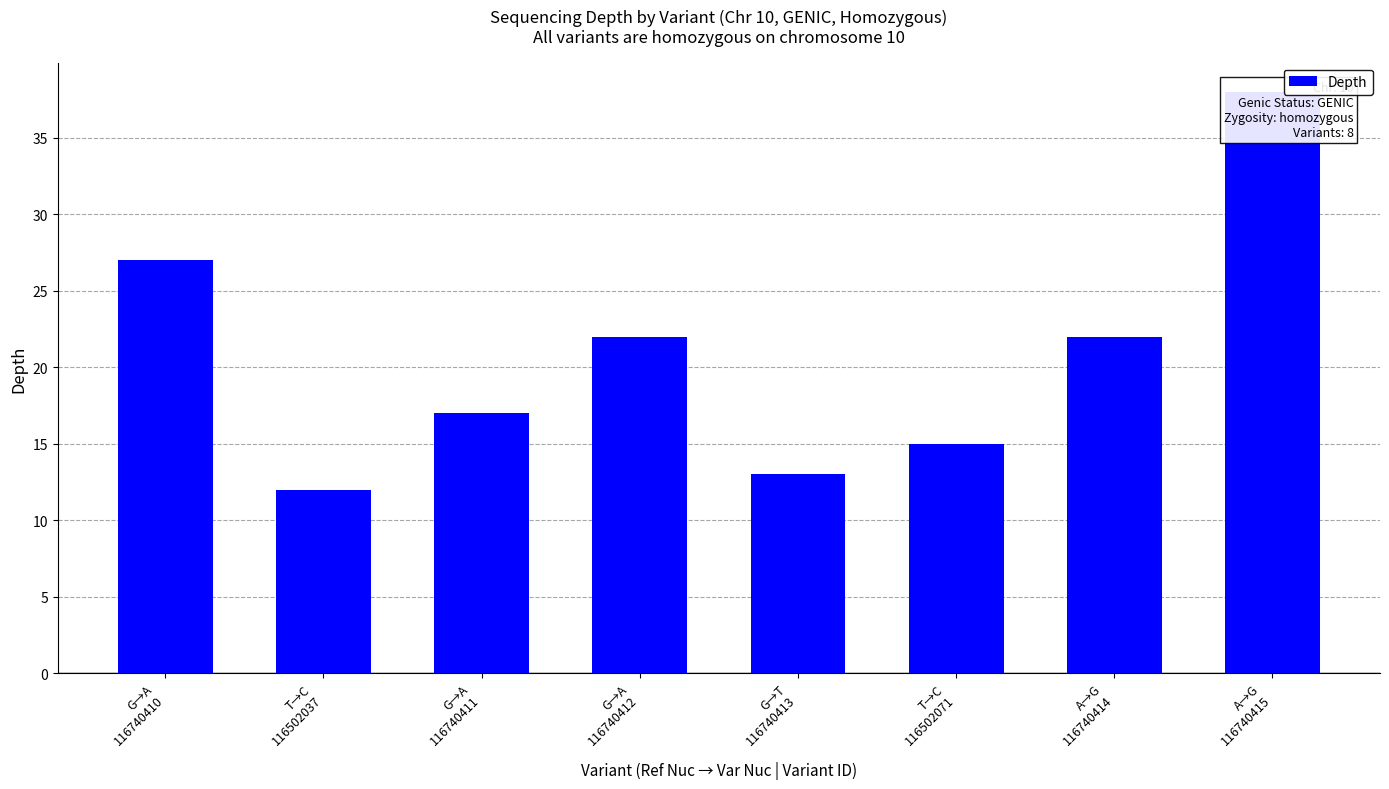

Where is the data nearest to the value 25?

G→A
116740410